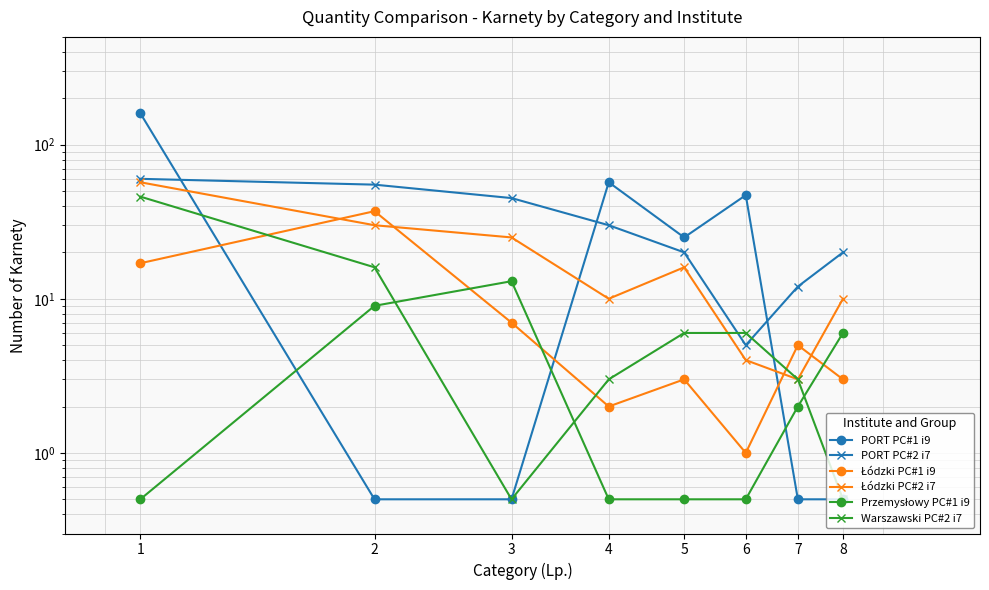

Where is Przemysłowy PC#1 i9 nearest to the value 6?

8